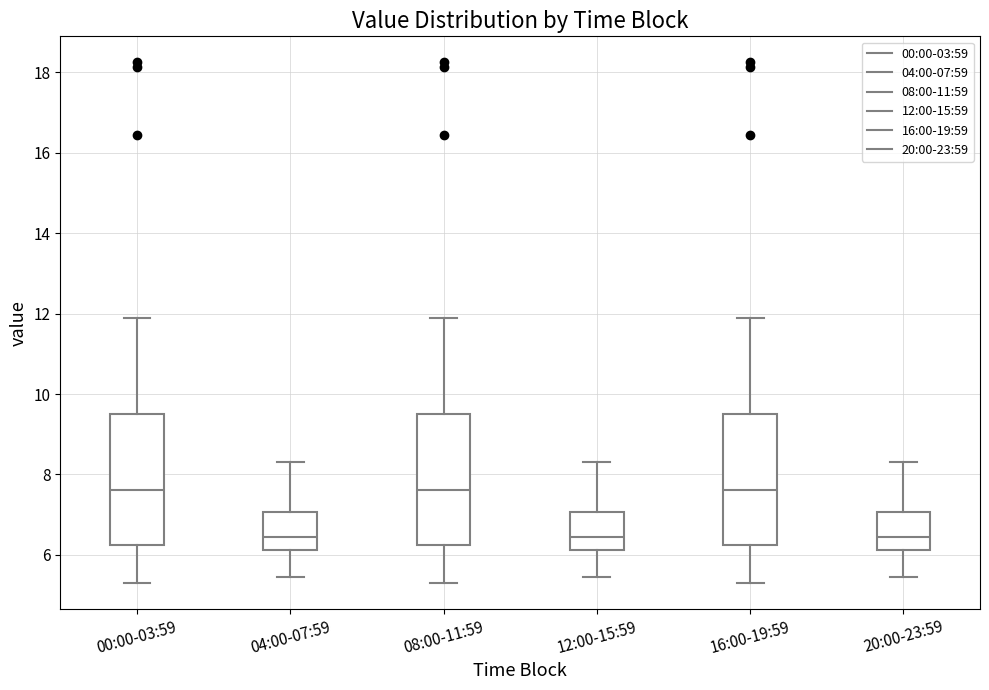

Reading left to right, transcribe this box plot: for each box, give where its median line is, the range the box spans, and where its two whiskers end, as read against the y-axis. The values are not printed on the chart, so give them approximately, as read against the axis.

00:00-03:59: median 7.6, box 6.2 to 9.4, whiskers 5.4 to 12.0
04:00-07:59: median 6.4, box 6.2 to 7.0, whiskers 5.4 to 8.4
08:00-11:59: median 7.6, box 6.2 to 9.4, whiskers 5.4 to 12.0
12:00-15:59: median 6.4, box 6.2 to 7.0, whiskers 5.4 to 8.4
16:00-19:59: median 7.6, box 6.2 to 9.4, whiskers 5.4 to 12.0
20:00-23:59: median 6.4, box 6.2 to 7.0, whiskers 5.4 to 8.4